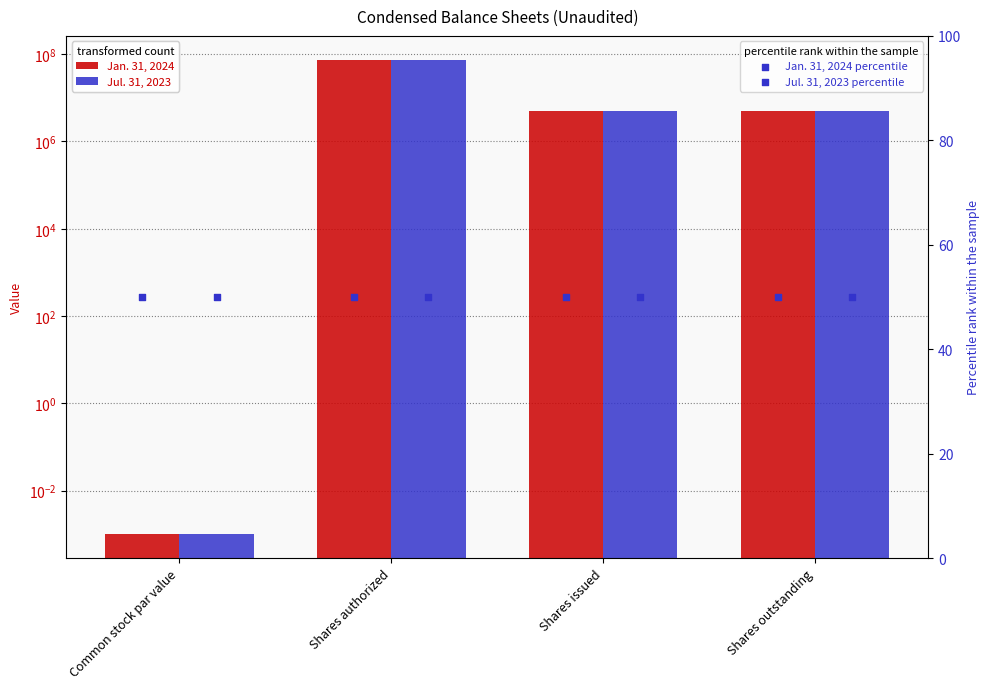

Which series reaches the maximum Y coordinate?

Jan. 31, 2024